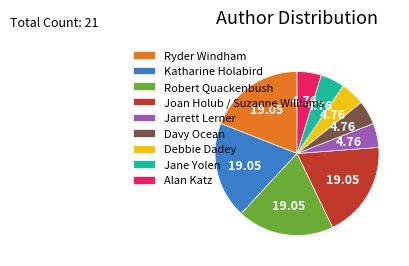

Does Ryder Windham account for over 50% of the chart?

No